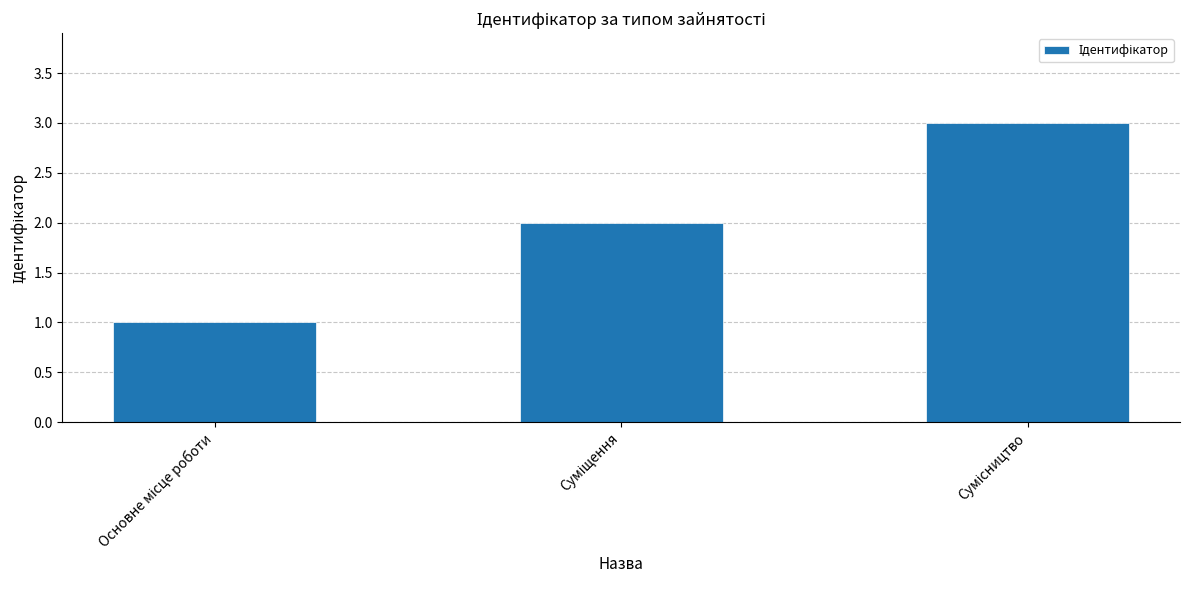

What is the greatest value displayed?

3